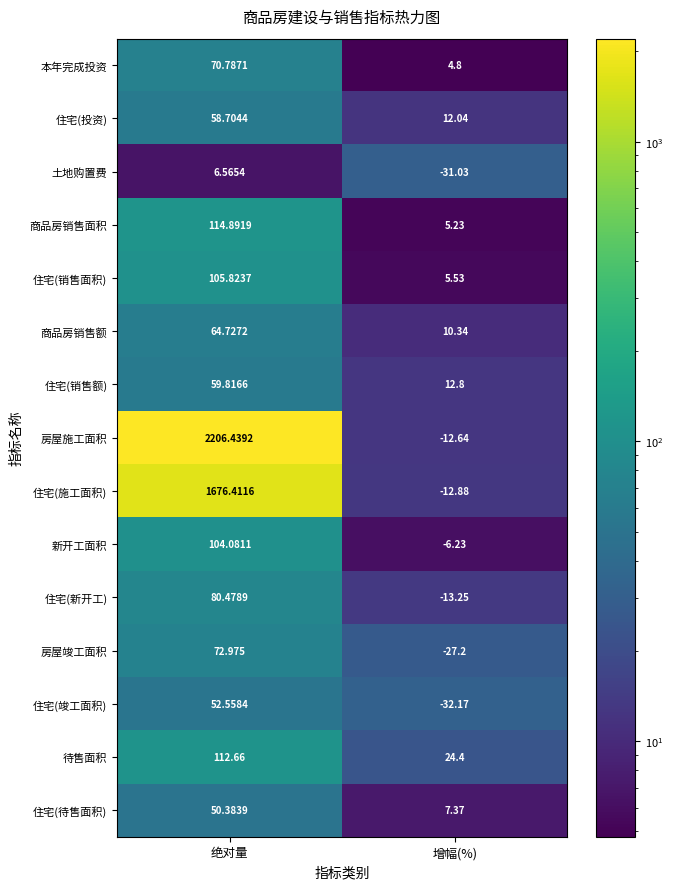

Which category has the lowest value across all series?

增幅(%)